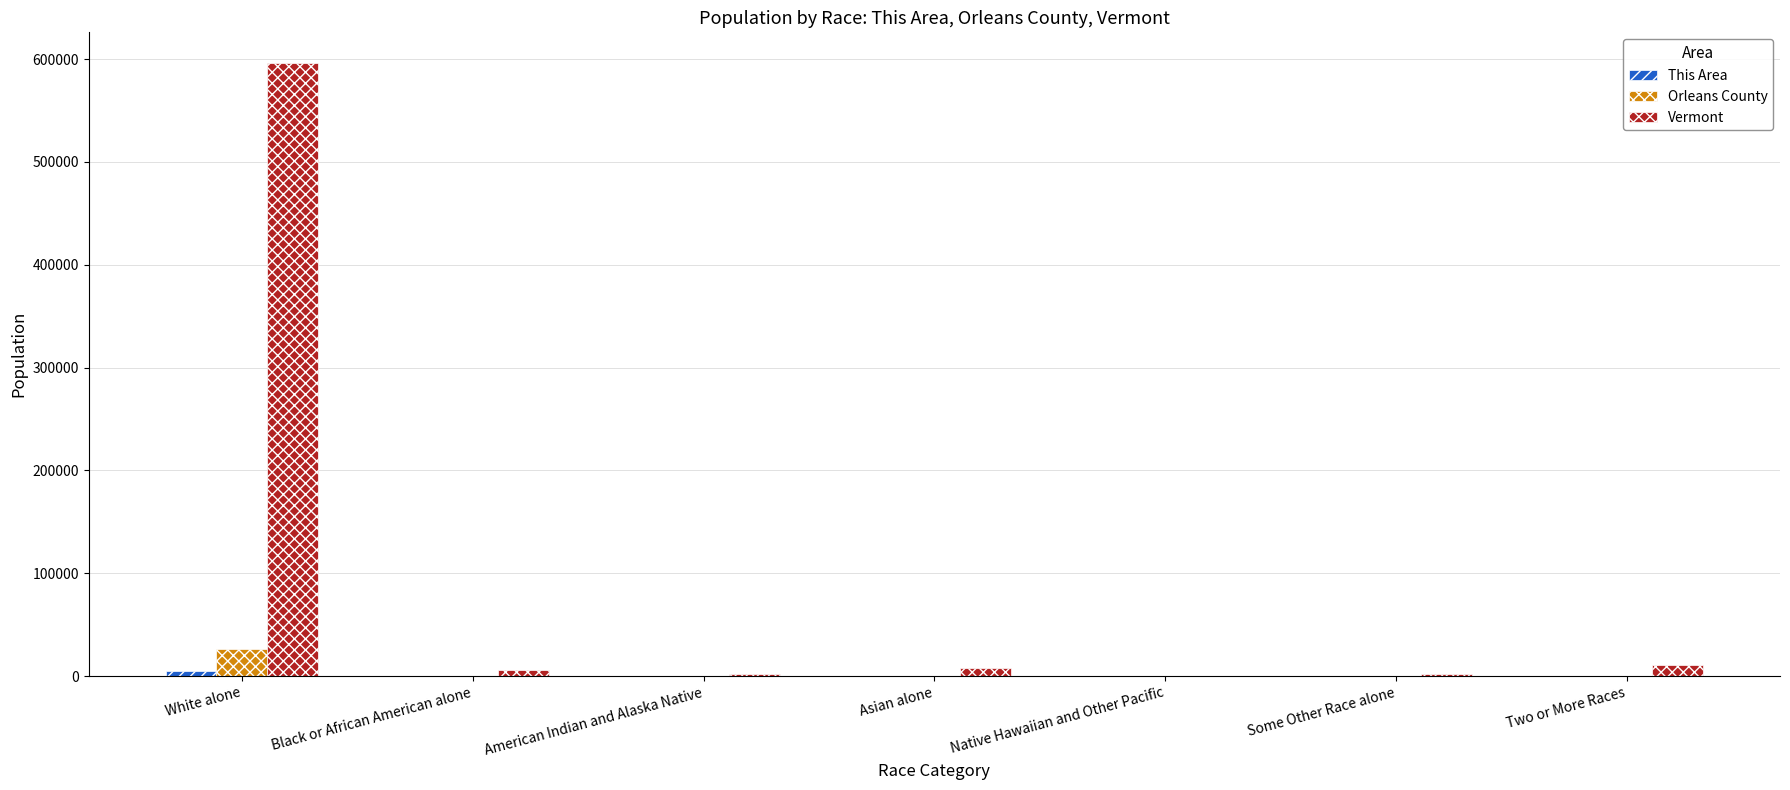

At which category is the sum across all series the highest?

White alone